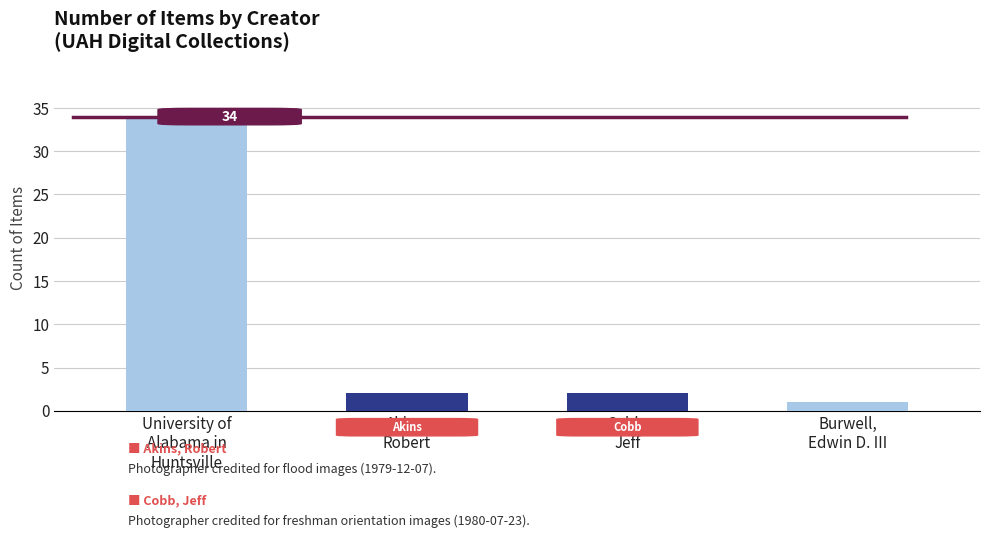

What is the label of the 3rd bar from the left?

Cobb,
Jeff